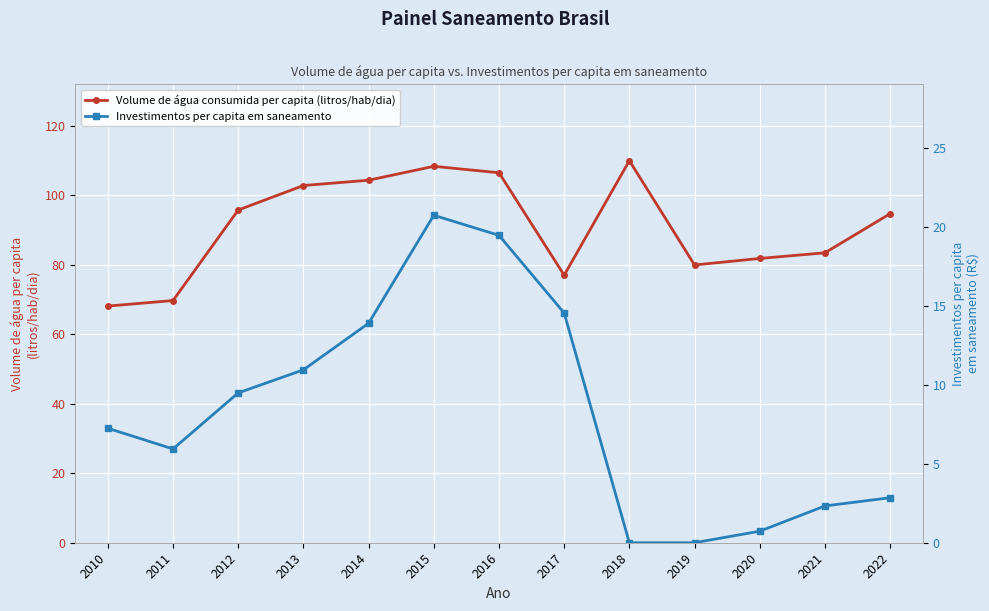

At 2016, list the series in order from smallest to largest.

Investimentos per capita em saneamento, Volume de água consumida per capita (litros/hab/dia)